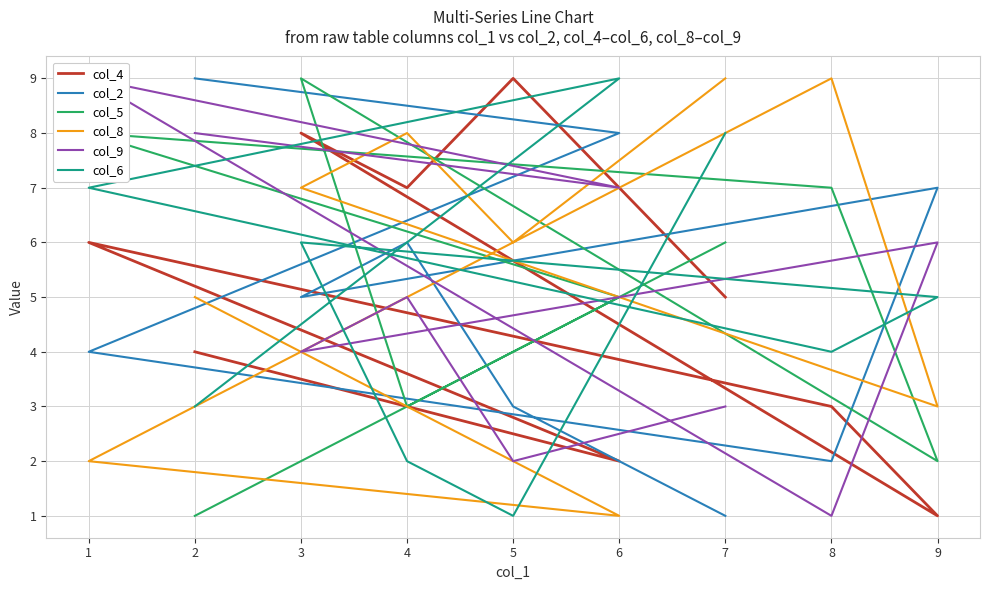

What is the average value of the col_9 series?

5